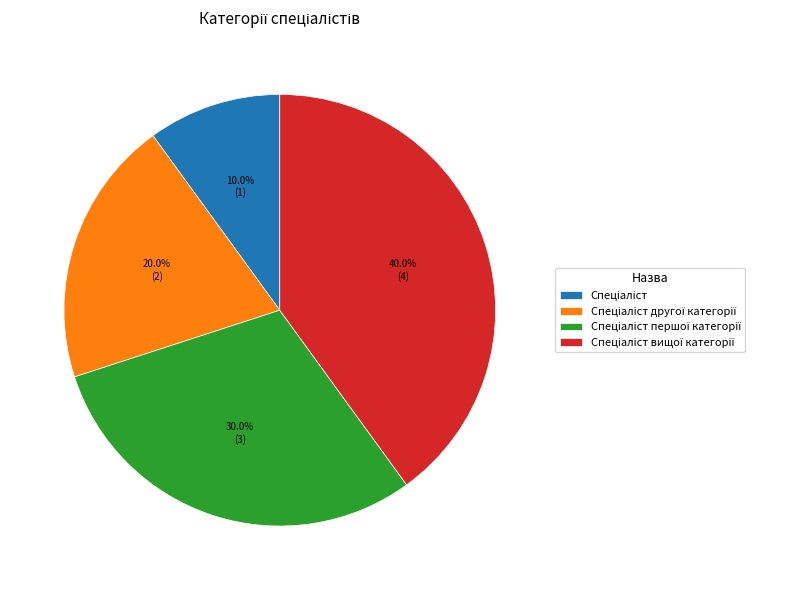

Is there a majority slice in this chart?

No